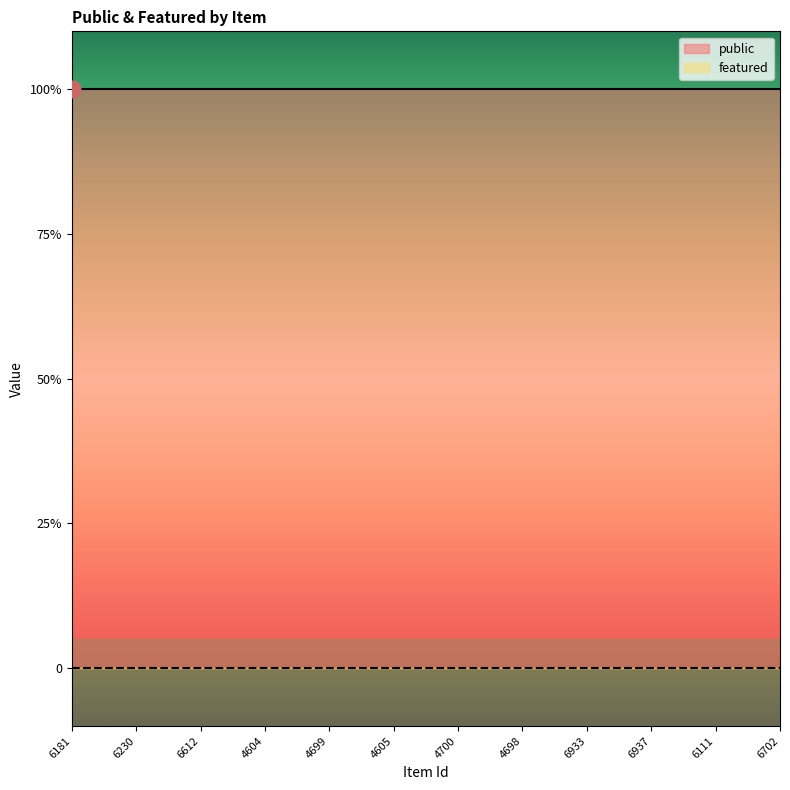

What is the value of the public point at the 2nd from the left?

1